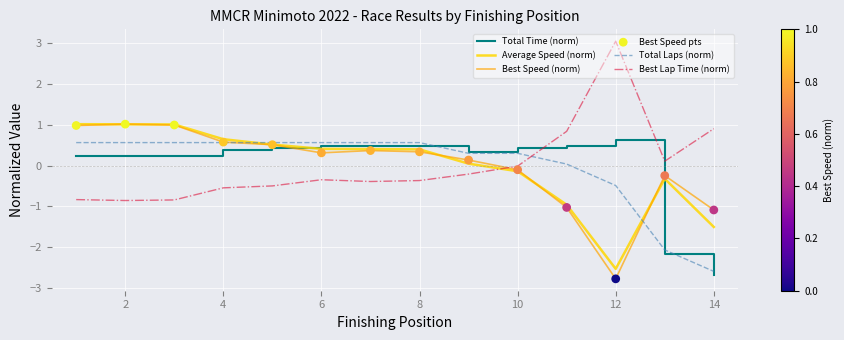

What is the greatest value displayed?

3.1